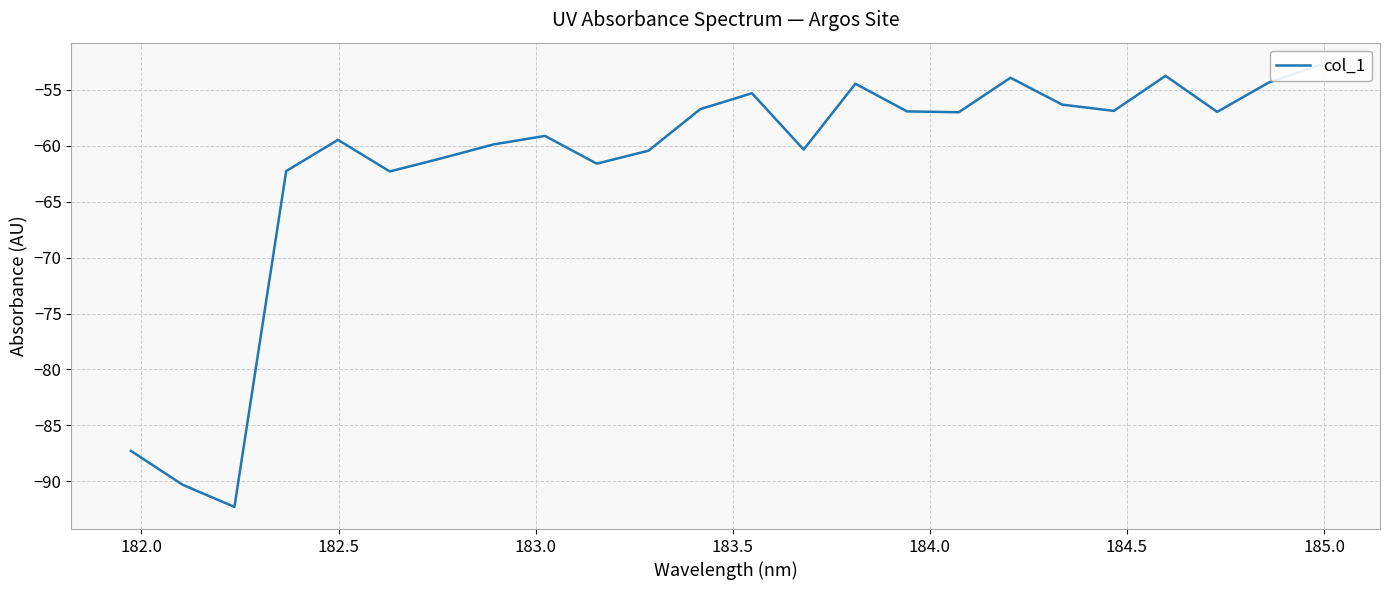

How many points are lower than both their immediate neighbors (excluding endpoints)?

7